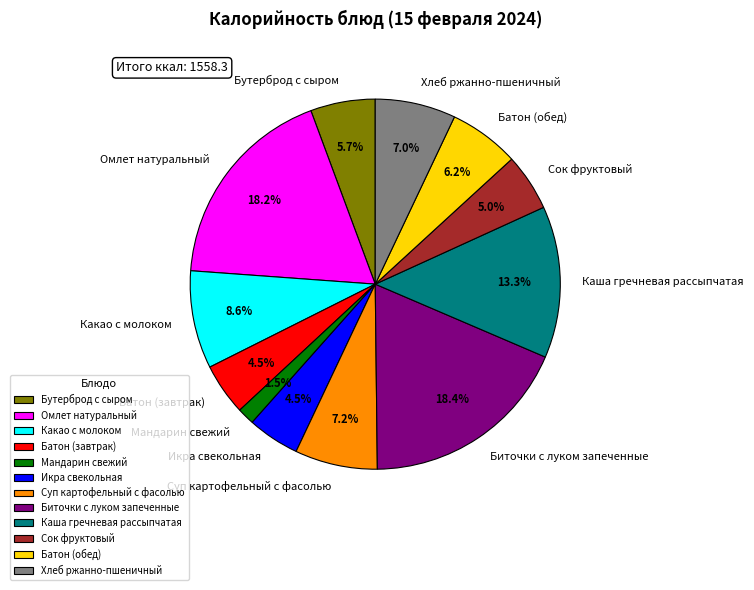

To the nearest percent, what is the average slice percentage?

8%